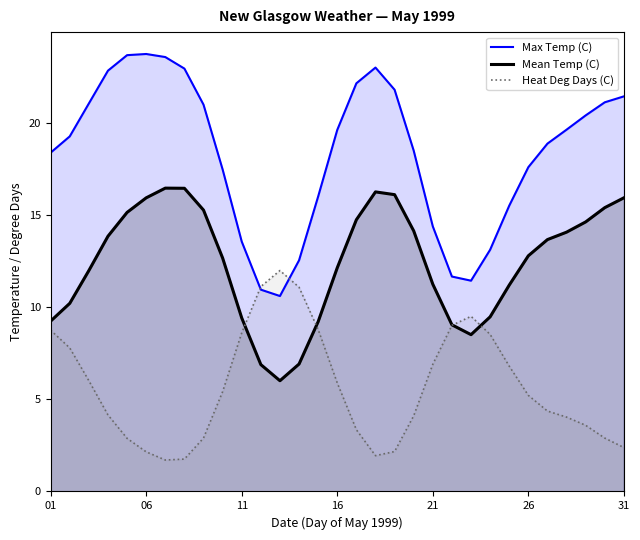

True or false: Max Temp (C) has a value of 3.5 at 1999-05-21.

False